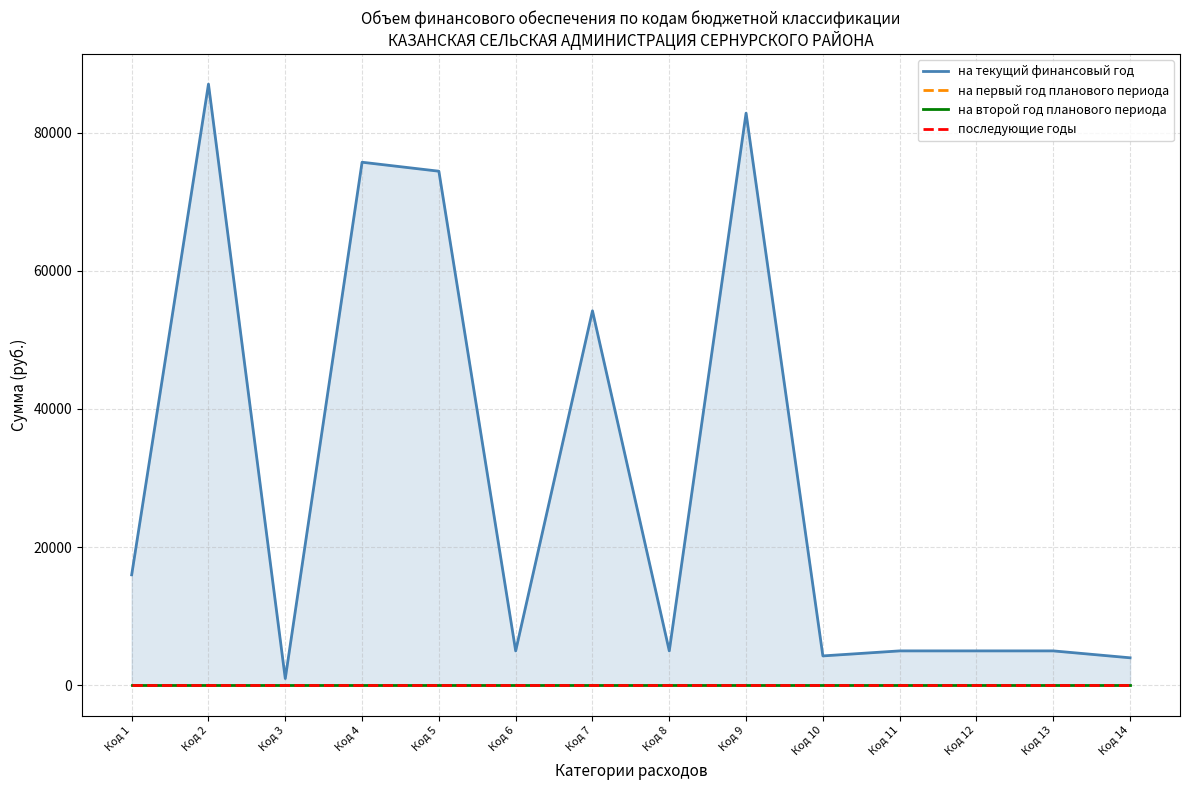

The value of на второй год планового периода at Код 1 is 0.0. True or false?

True